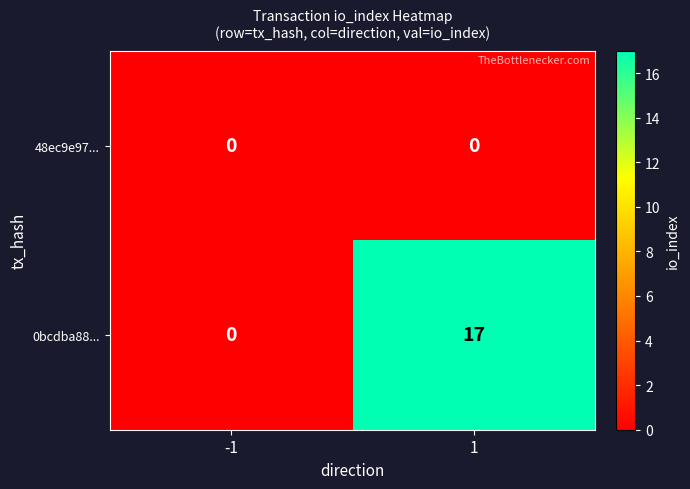

Rank the series at 1 from highest to lowest value.

0bcdba88..., 48ec9e97...